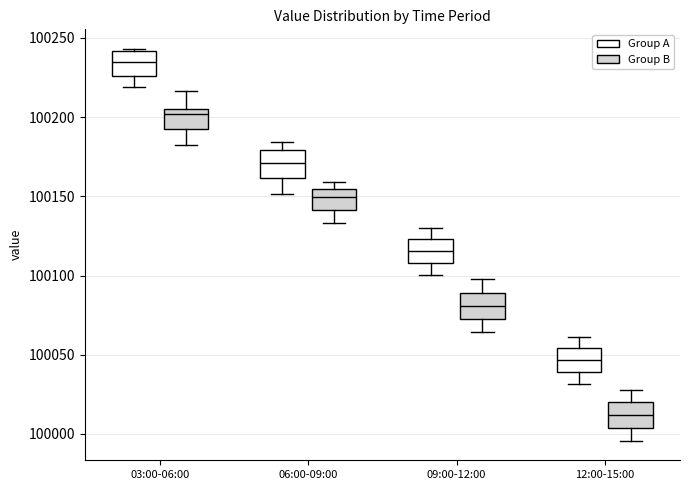

Where does the median line of the box for 09:00-12:00 (Group B) sit on the y-axis? The values are not printed on the chart, so give them approximately, as read against the axis.

100080